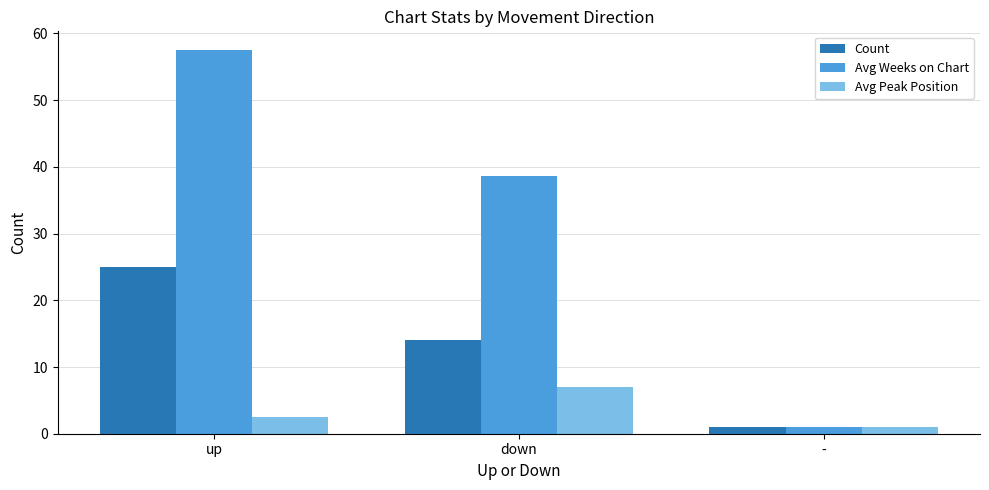

Are the bars horizontal?

No